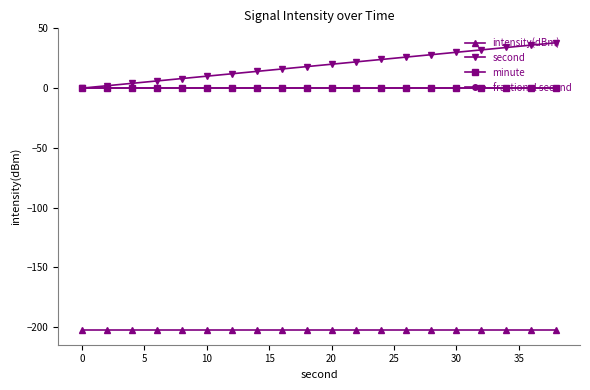

Is this an area chart (filled region under the line)?

No